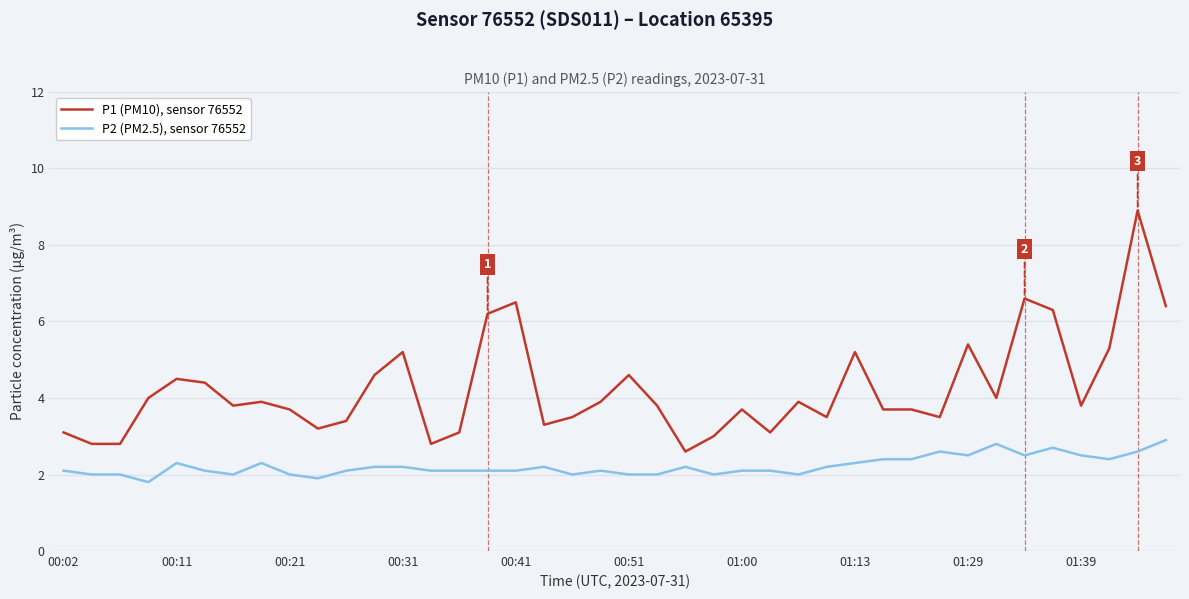

What is the minimum value shown in the chart?

1.8